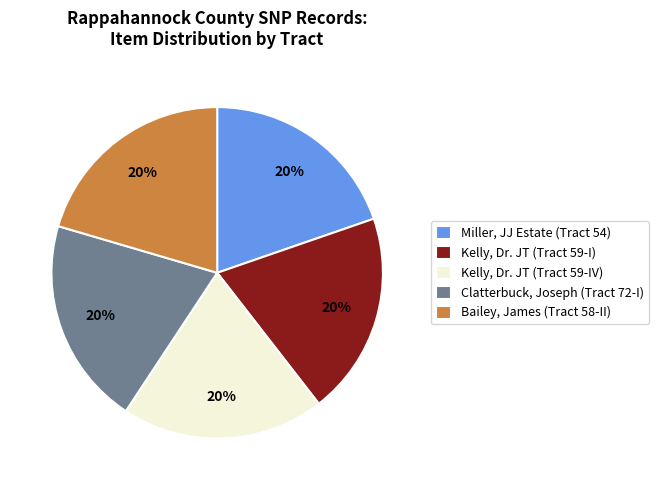

Does any single category account for the majority?

No